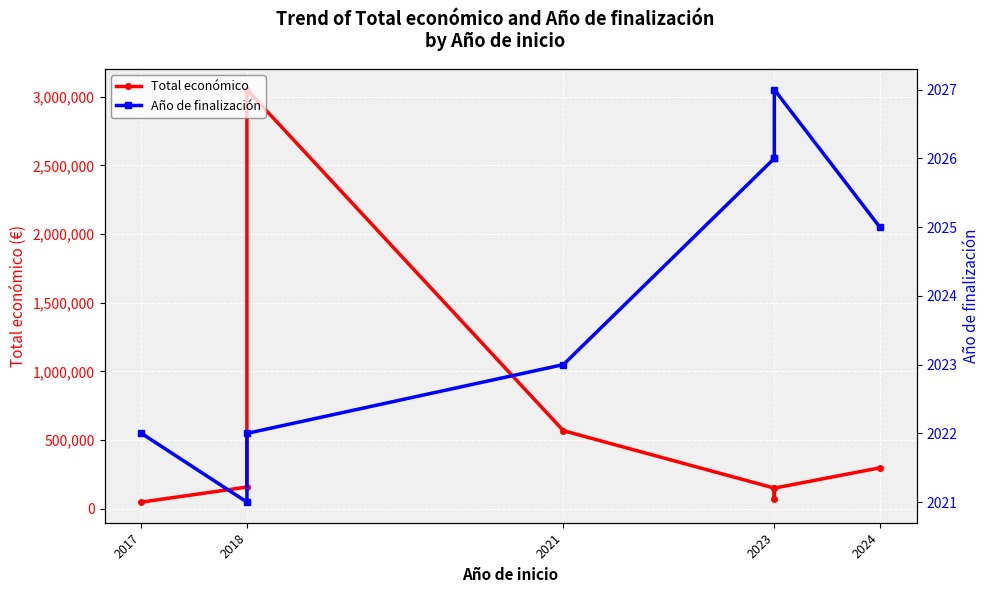

At how many categories does at least one series exceed 1082966?

1